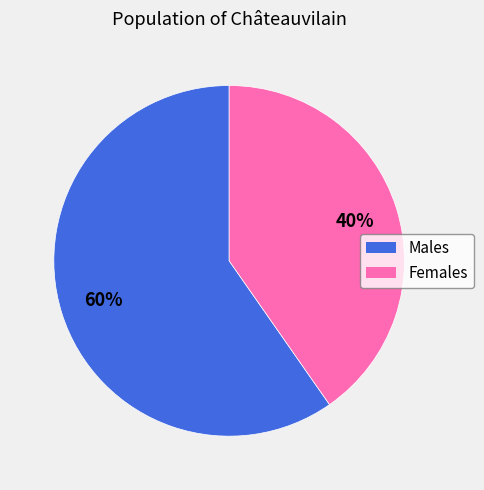

To the nearest percent, what is the average slice percentage?

50%